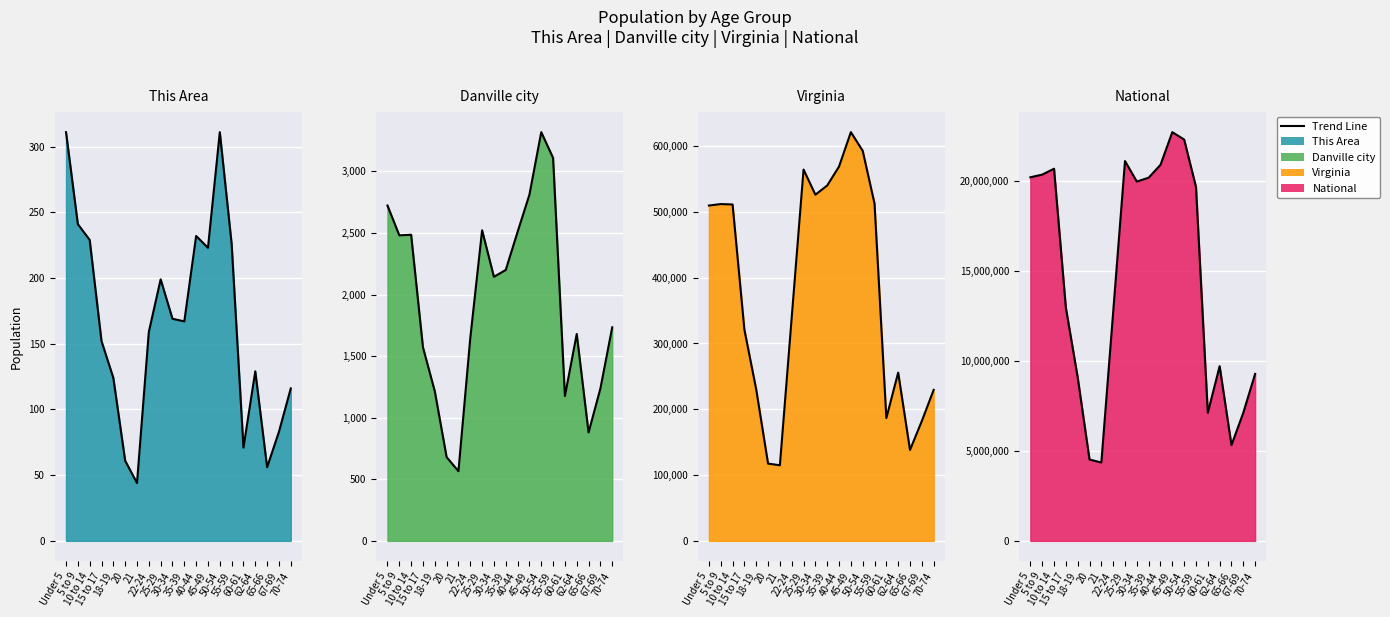

Is it true that the value at 5 to 9 is 20348657?

True